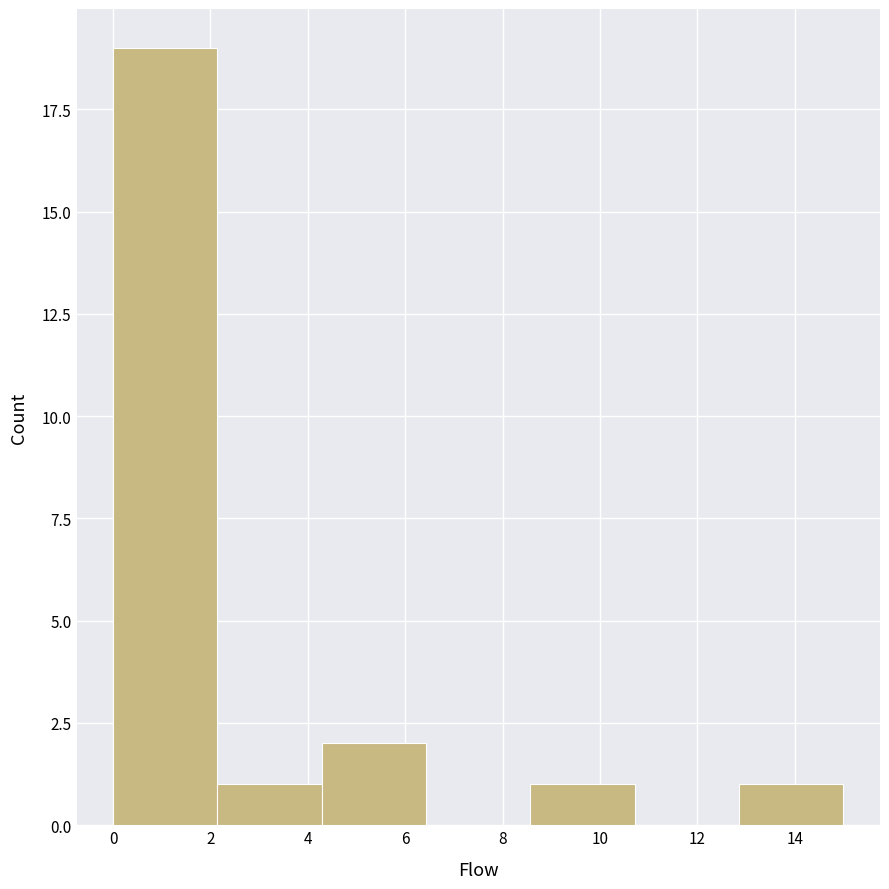

Which range on the x-axis has the tallest bar?

0.0 to 2.2